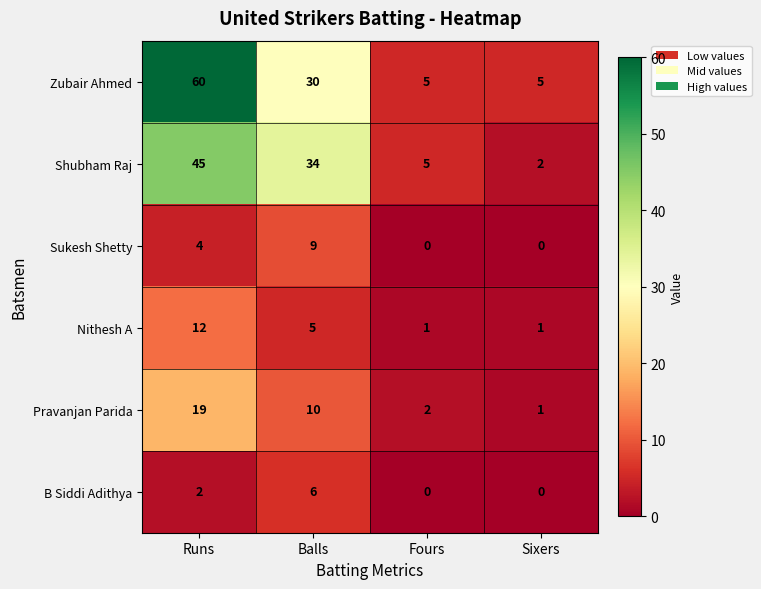

Which category has the highest value across all series?

Runs